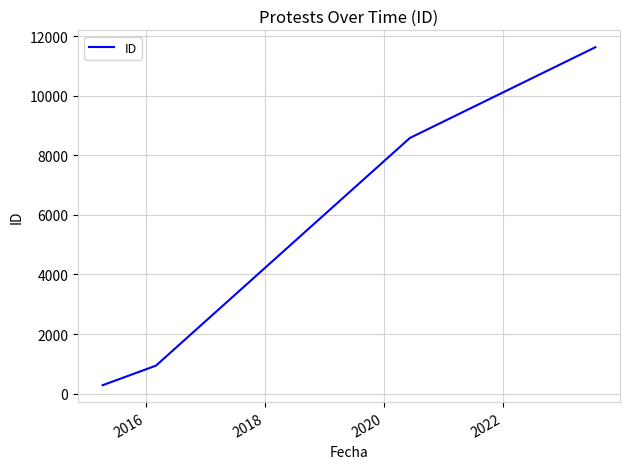

What is the smallest value displayed?

283